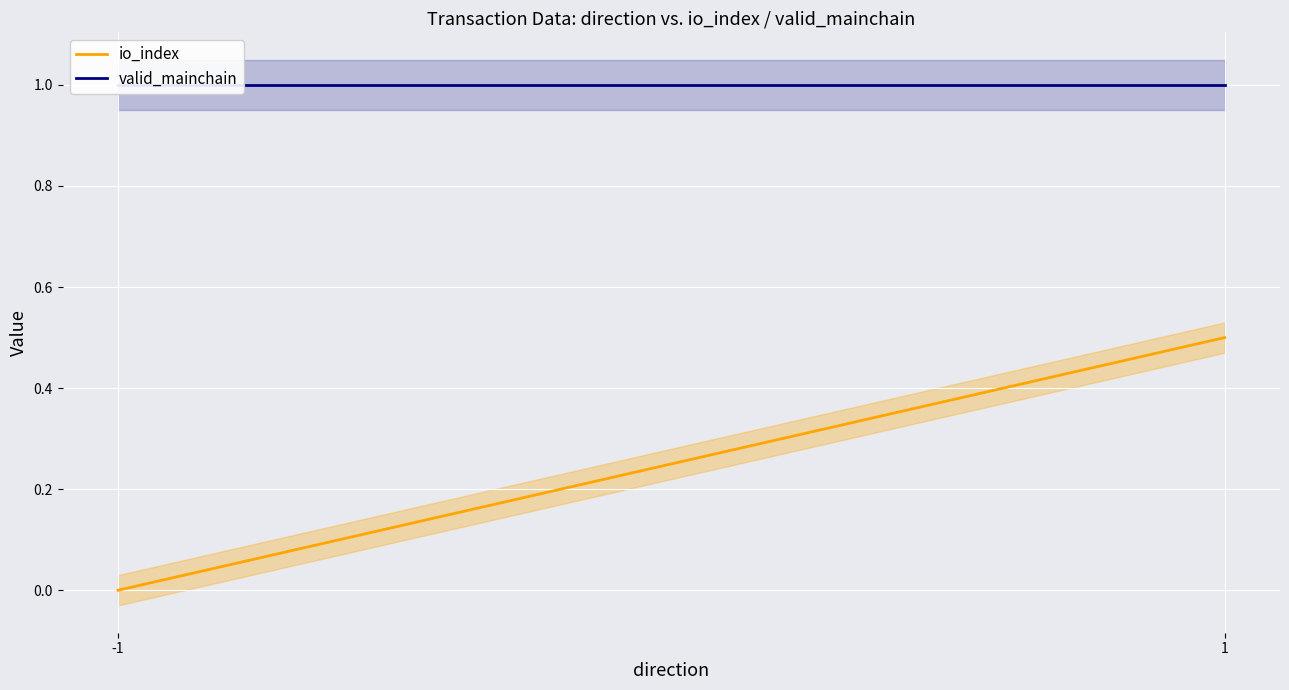

What is the greatest value displayed?

1.0